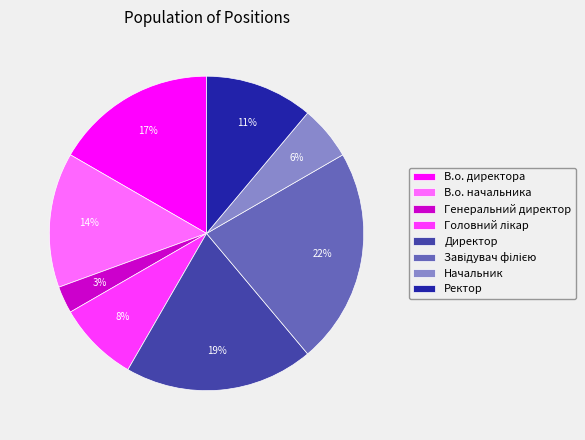

True or false: В.о. директора accounts for 17% of the total.

True